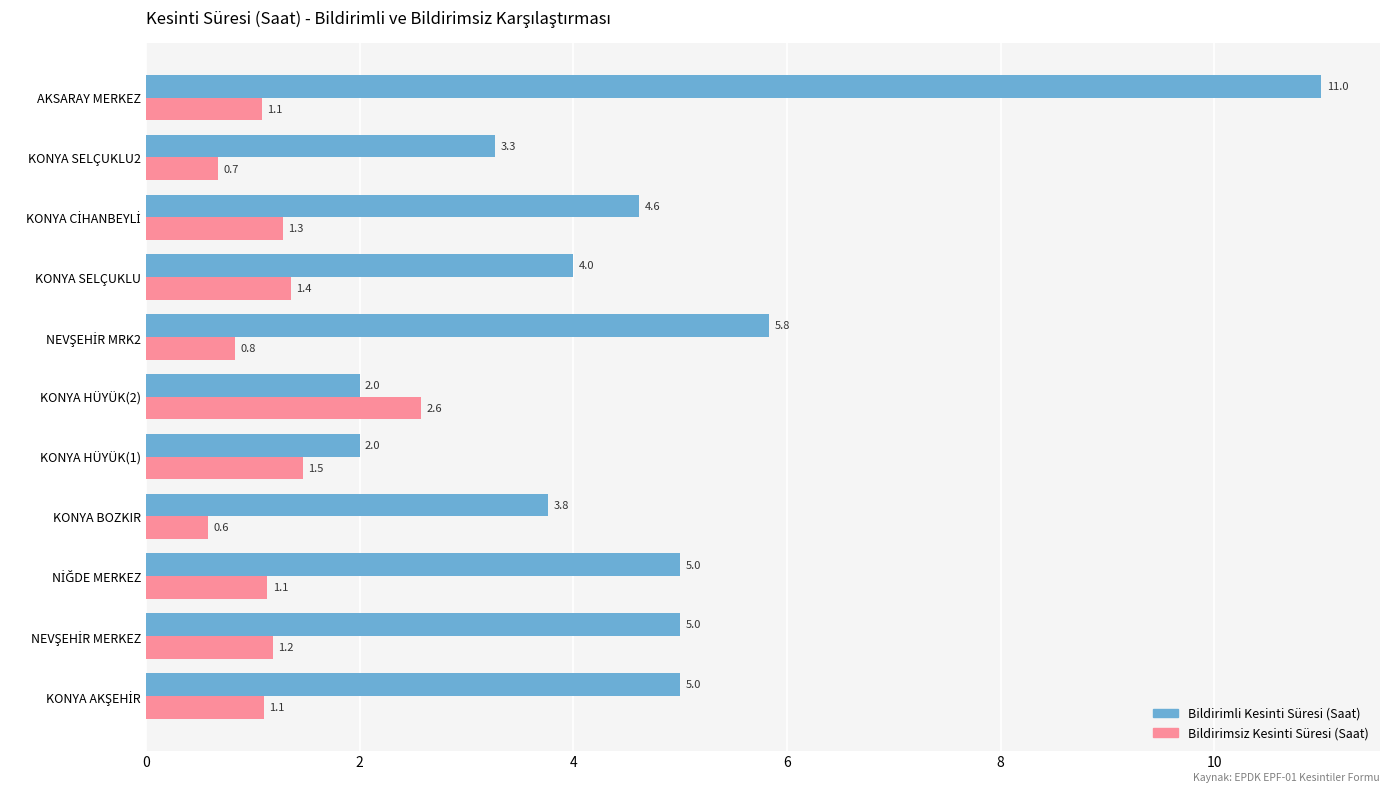

Which series has the widest spread of values?

Bildirimli Kesinti Süresi (Saat)